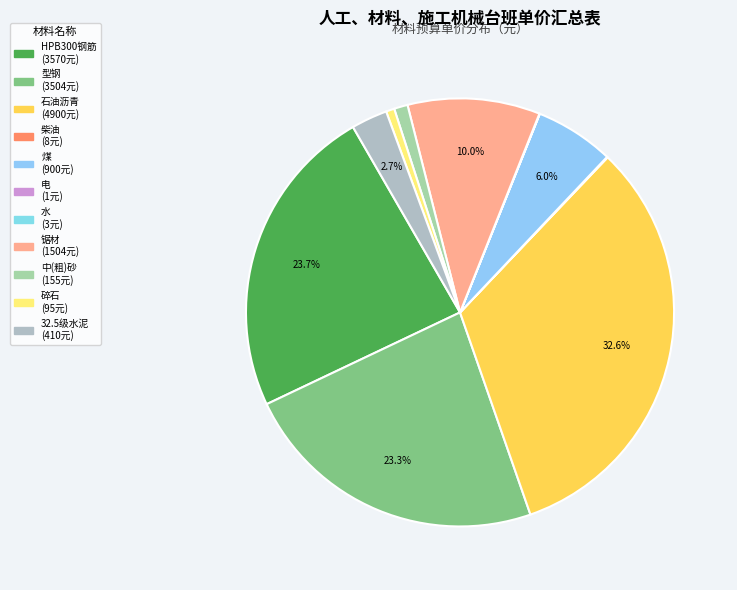

Count the number of slices in the pie.

11